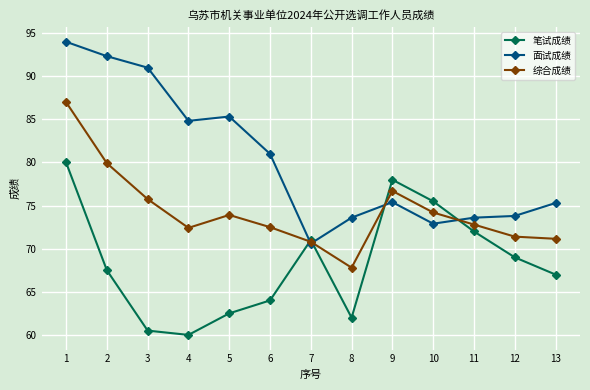

True or false: 面试成绩 and 笔试成绩 cross at least once.

True